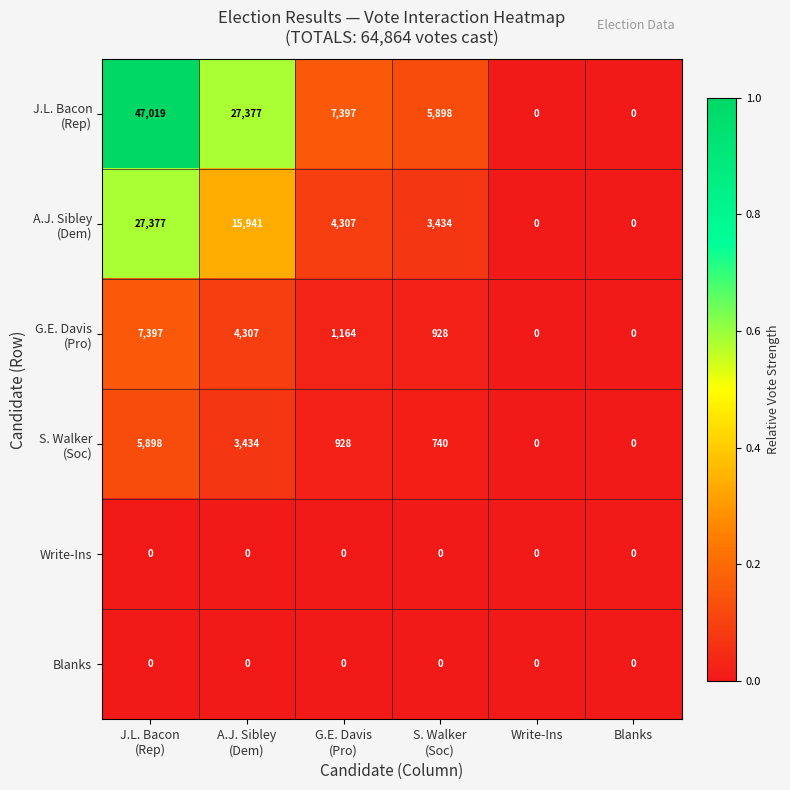

At how many categories does at least one series exceed 709?

4